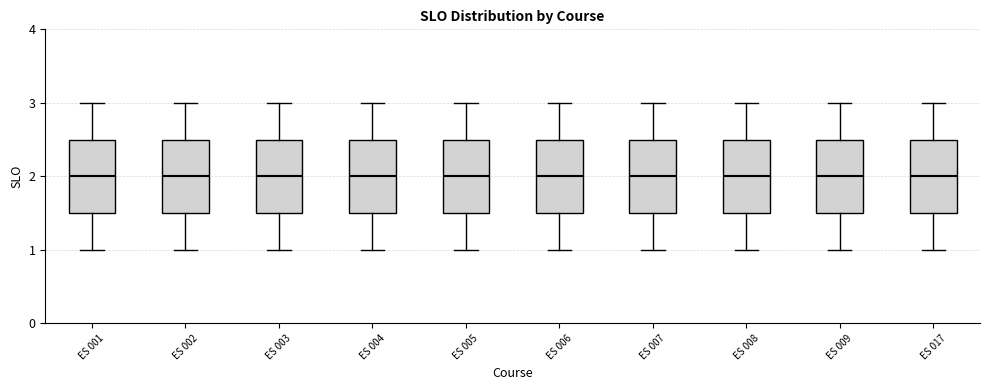

Reading left to right, transcribe this box plot: for each box, give where its median line is, the range the box spans, and where its two whiskers end, as read against the y-axis. The values are not printed on the chart, so give them approximately, as read against the axis.

ES 001: median 2.0, box 1.5 to 2.5, whiskers 1.0 to 3.0
ES 002: median 2.0, box 1.5 to 2.5, whiskers 1.0 to 3.0
ES 003: median 2.0, box 1.5 to 2.5, whiskers 1.0 to 3.0
ES 004: median 2.0, box 1.5 to 2.5, whiskers 1.0 to 3.0
ES 005: median 2.0, box 1.5 to 2.5, whiskers 1.0 to 3.0
ES 006: median 2.0, box 1.5 to 2.5, whiskers 1.0 to 3.0
ES 007: median 2.0, box 1.5 to 2.5, whiskers 1.0 to 3.0
ES 008: median 2.0, box 1.5 to 2.5, whiskers 1.0 to 3.0
ES 009: median 2.0, box 1.5 to 2.5, whiskers 1.0 to 3.0
ES 017: median 2.0, box 1.5 to 2.5, whiskers 1.0 to 3.0